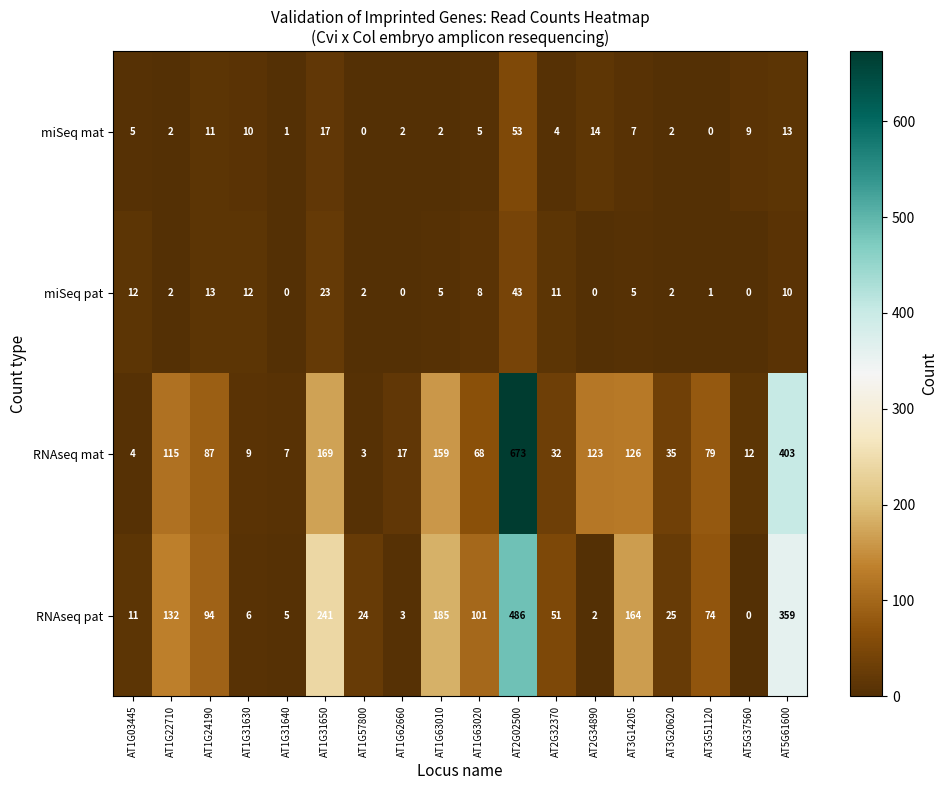

True or false: RNAseq pat has a value of 65 at AT1G63020.

False